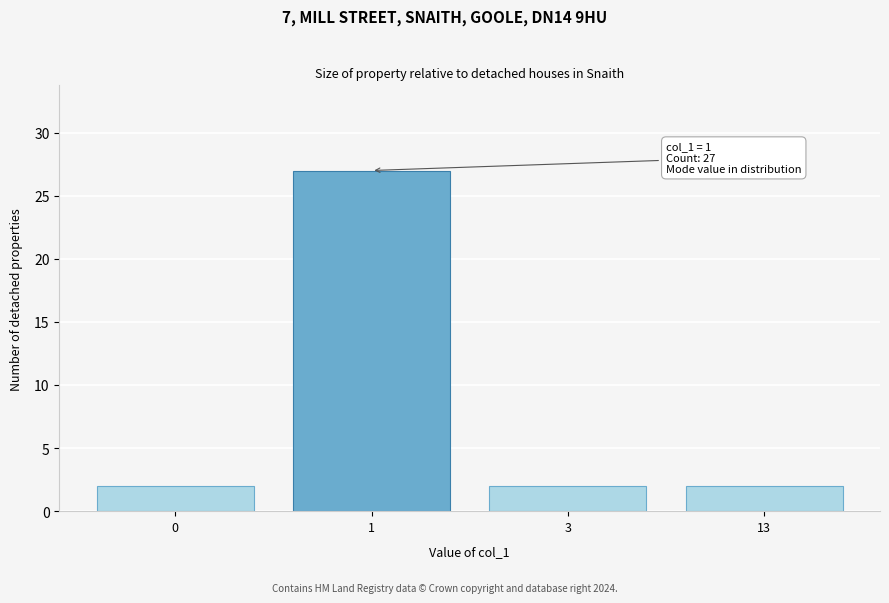

Reading left to right, extract all data points from this chart.

0=2	1=27	3=2	13=2